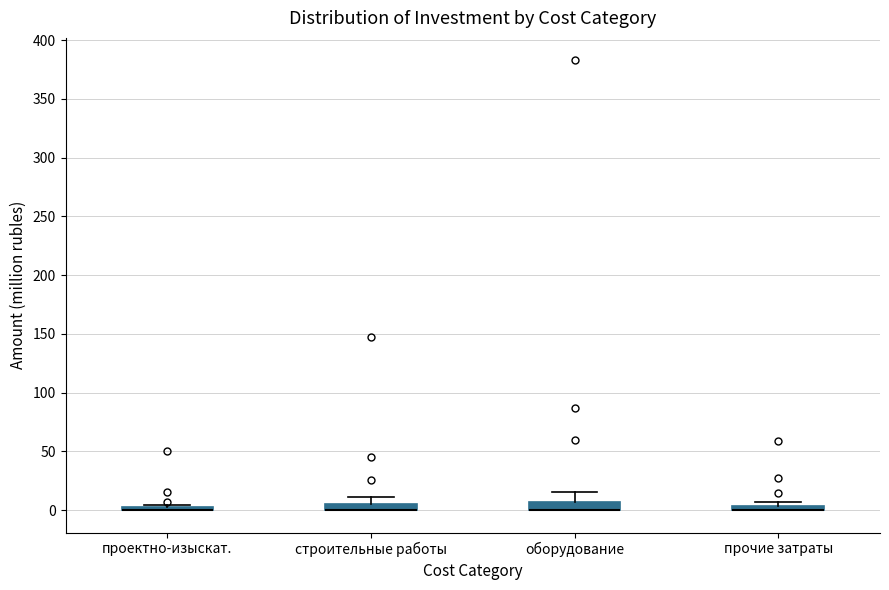

Where is the lower edge of the box for прочие затраты on the y-axis? The values are not printed on the chart, so give them approximately, as read against the axis.

0